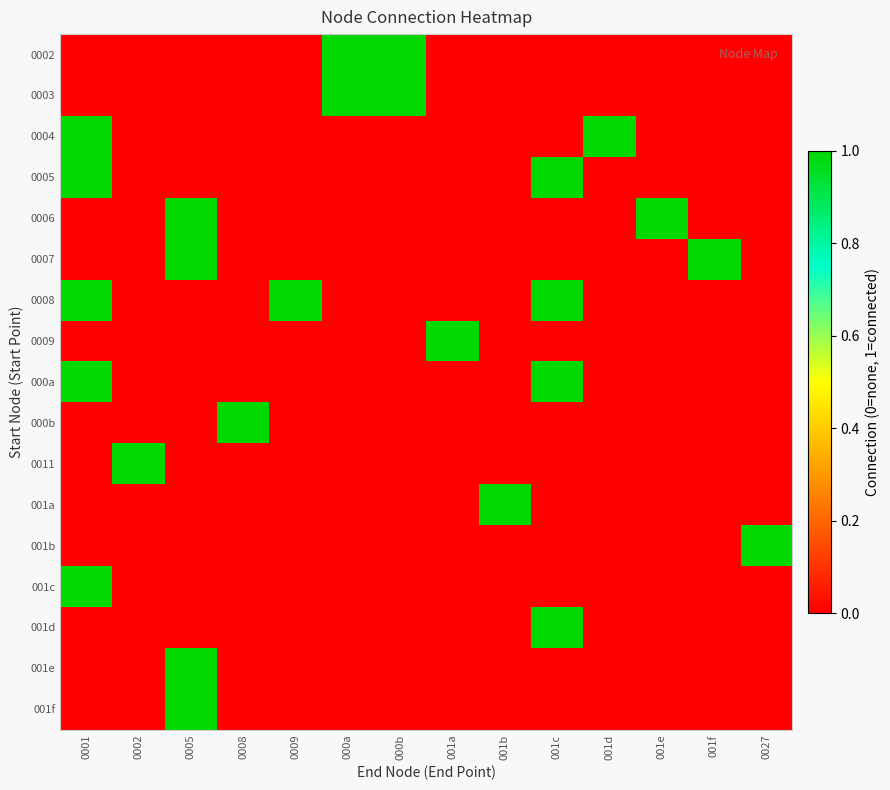

At 0008, list the series in order from smallest to largest.

0002, 0003, 0004, 0005, 0006, 0007, 0008, 0009, 000a, 0011, 001a, 001b, 001c, 001d, 001e, 001f, 000b